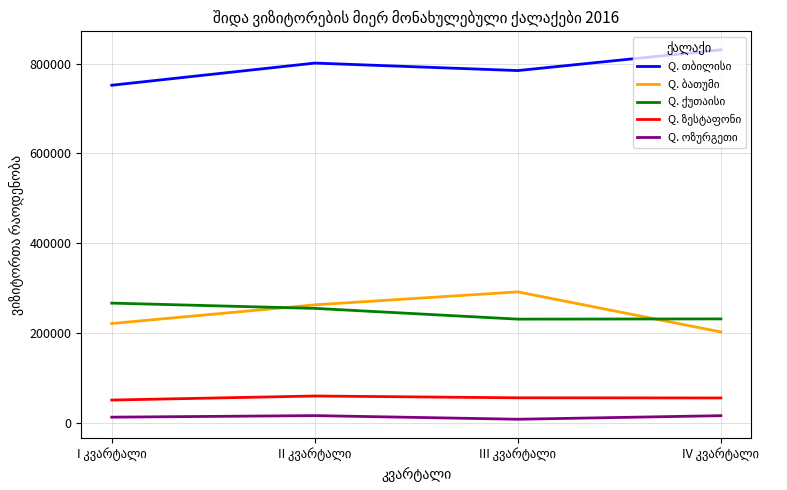

Between II კვარტალი and III კვარტალი, which is larger?

II კვარტალი